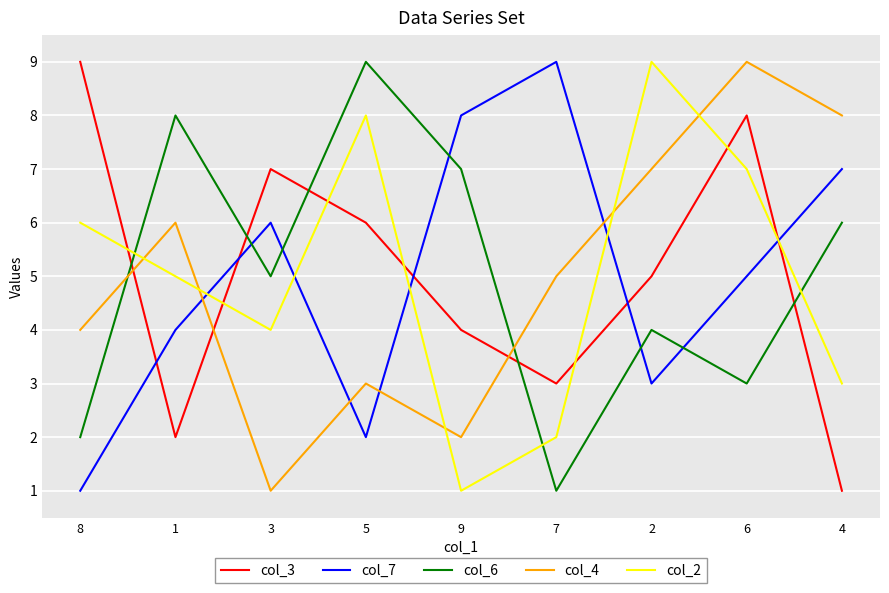

Is this an area chart (filled region under the line)?

No